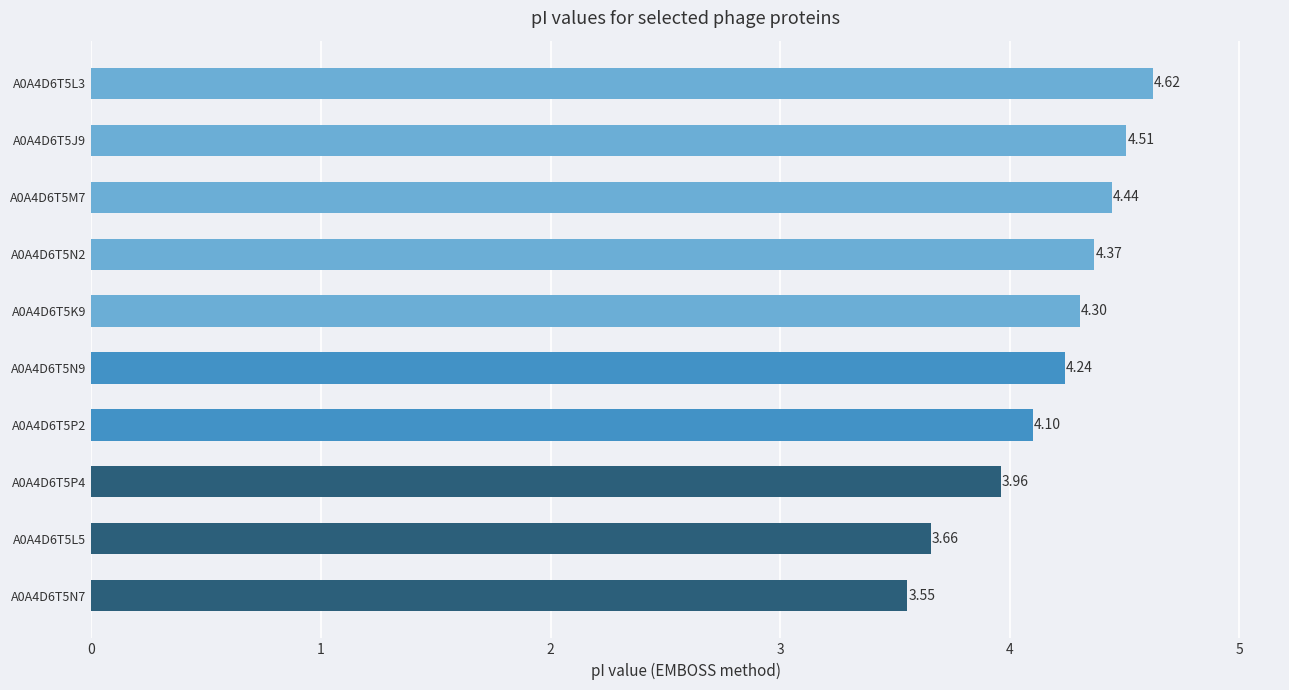

Where is the data nearest to the value 4?

A0A4D6T5P4